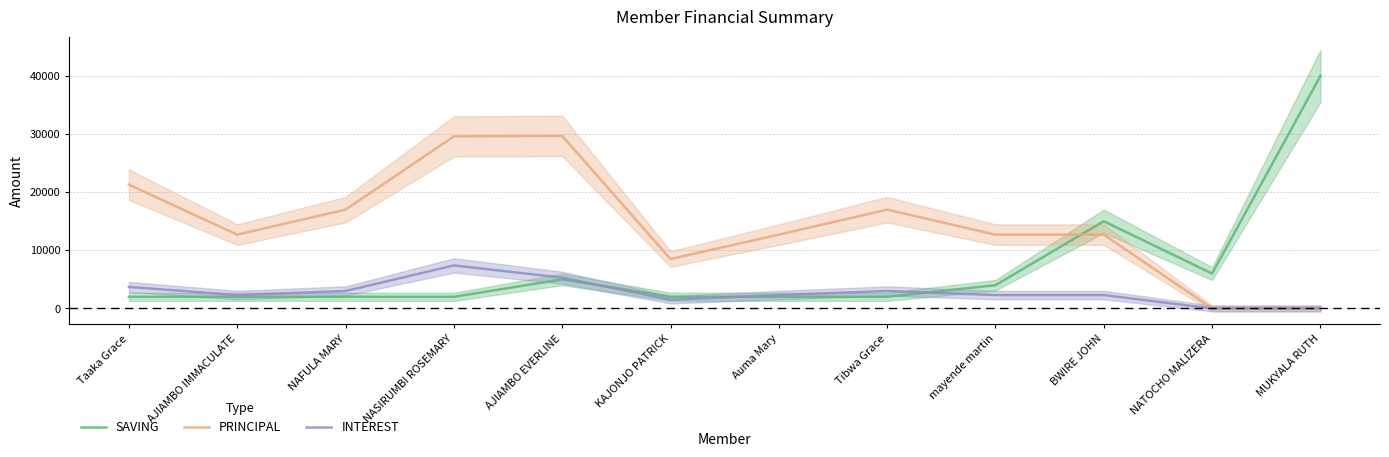

Is it true that INTEREST equals 7983 at AJIAMBO EVERLINE?

False